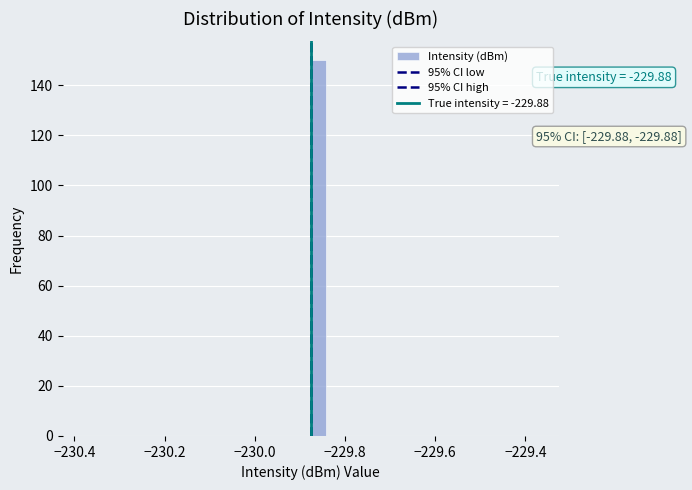

Read against the x-axis, roughly where is the centre of the tallest bar?

-229.86